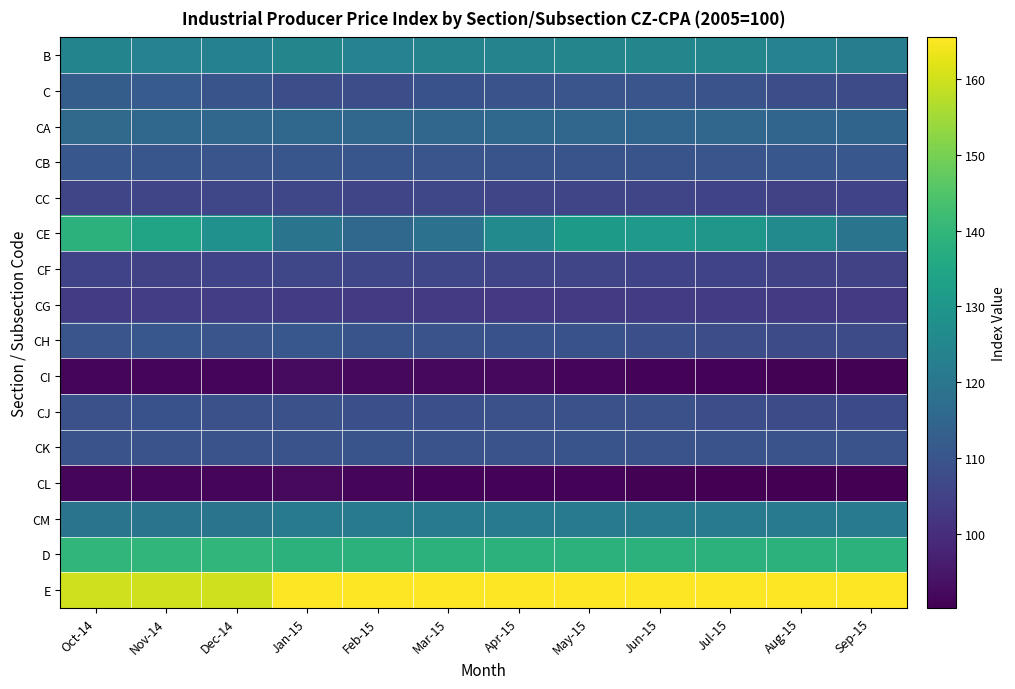

At which category is the sum across all series the highest?

Oct-14